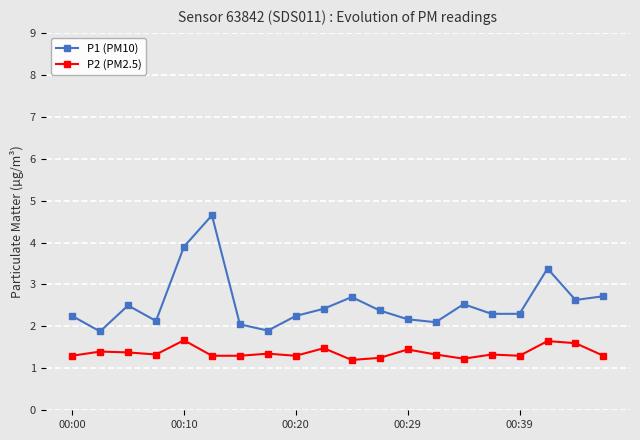

What is the value of the P1 (PM10) point at the 10th from the left?

2.4